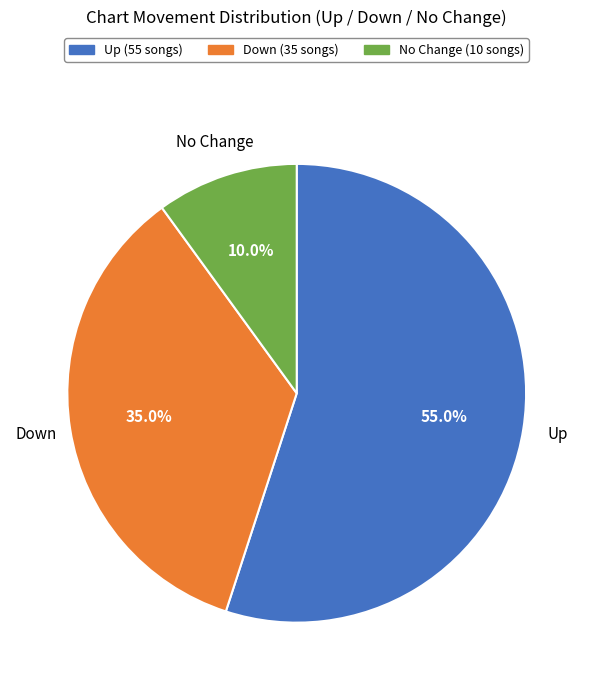

Which slice represents more than half of the pie?

Up